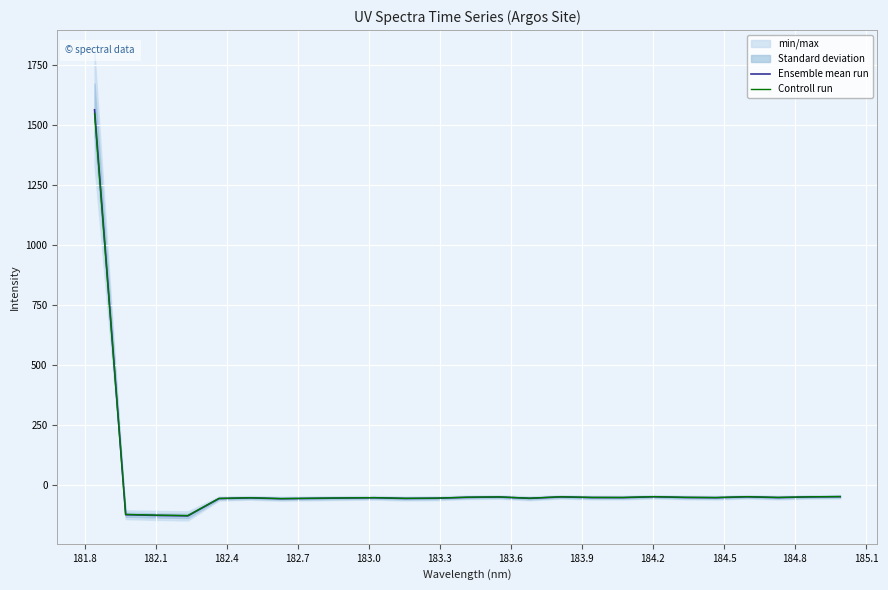

Which series has the widest spread of values?

Ensemble mean run